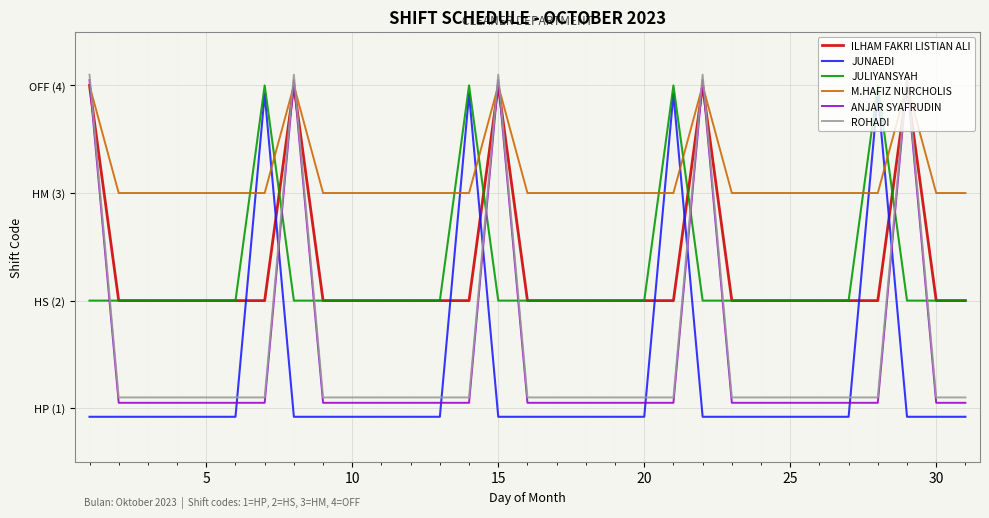

Is this an area chart (filled region under the line)?

No